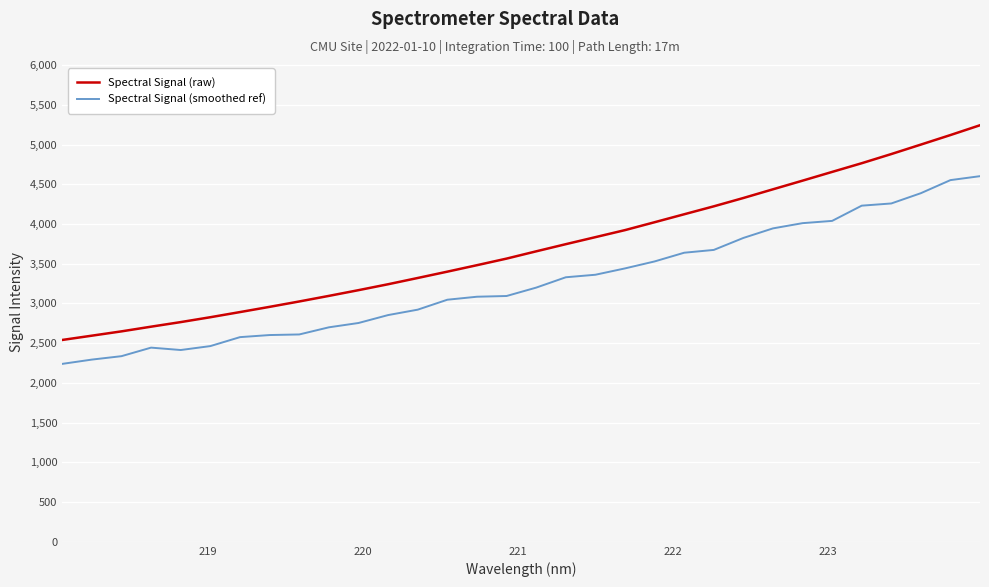

How many interior local valleys does the Spectral Signal (smoothed ref) series have?

1